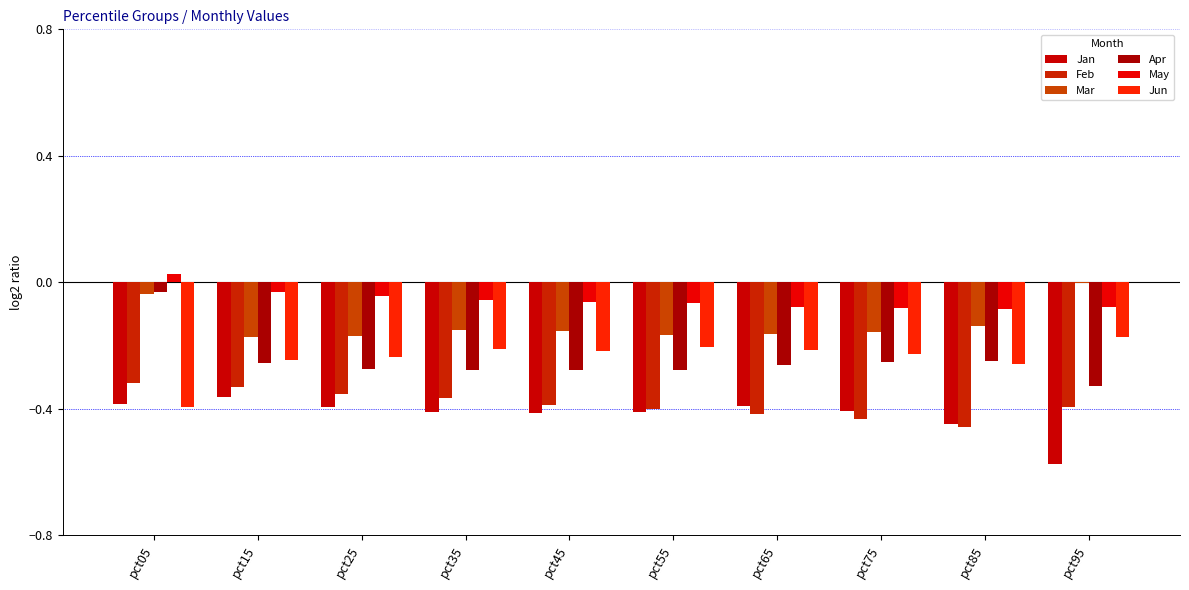

What is the sum of all Apr values?

-2.5